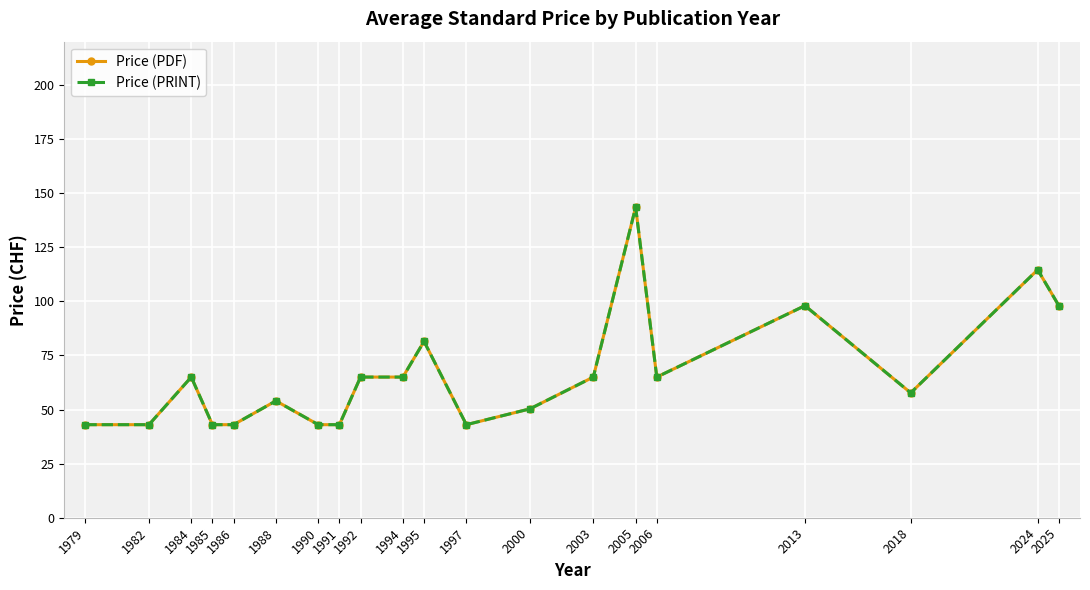

At which label does Price (PRINT) first exceed 65?

1995